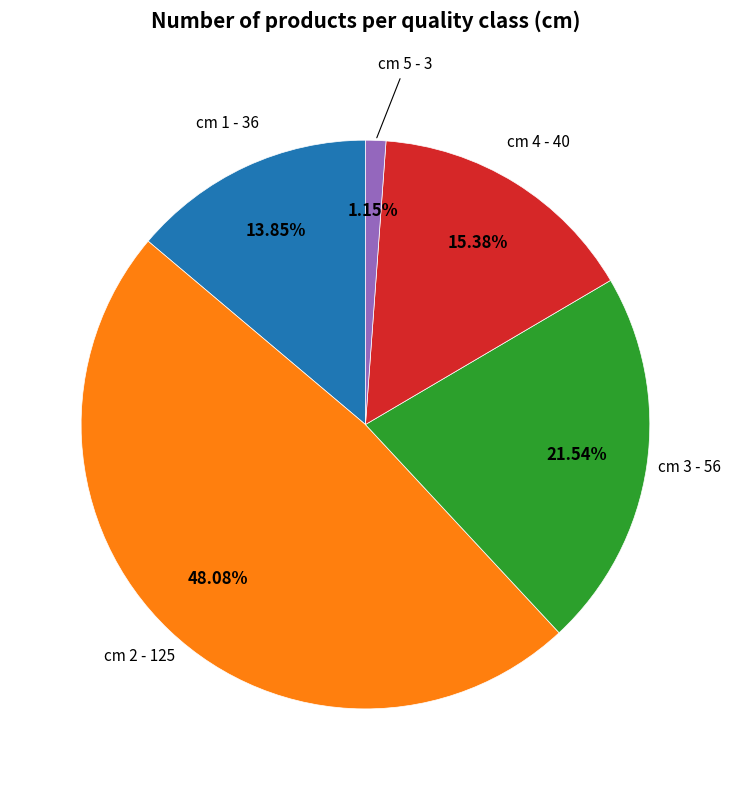

Is there a majority slice in this chart?

No